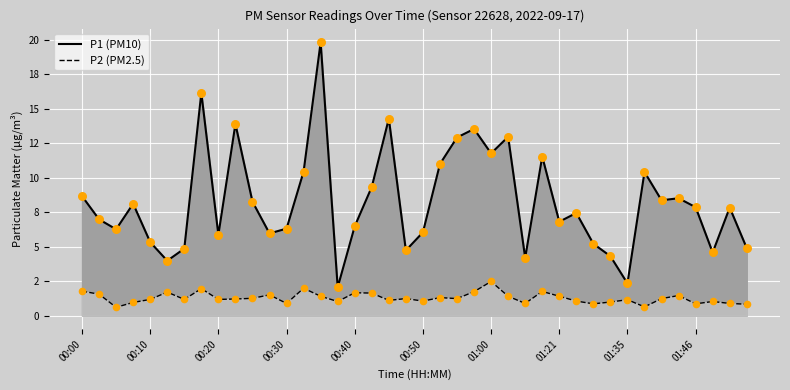

At how many categories does at least one series exceed 0?

40